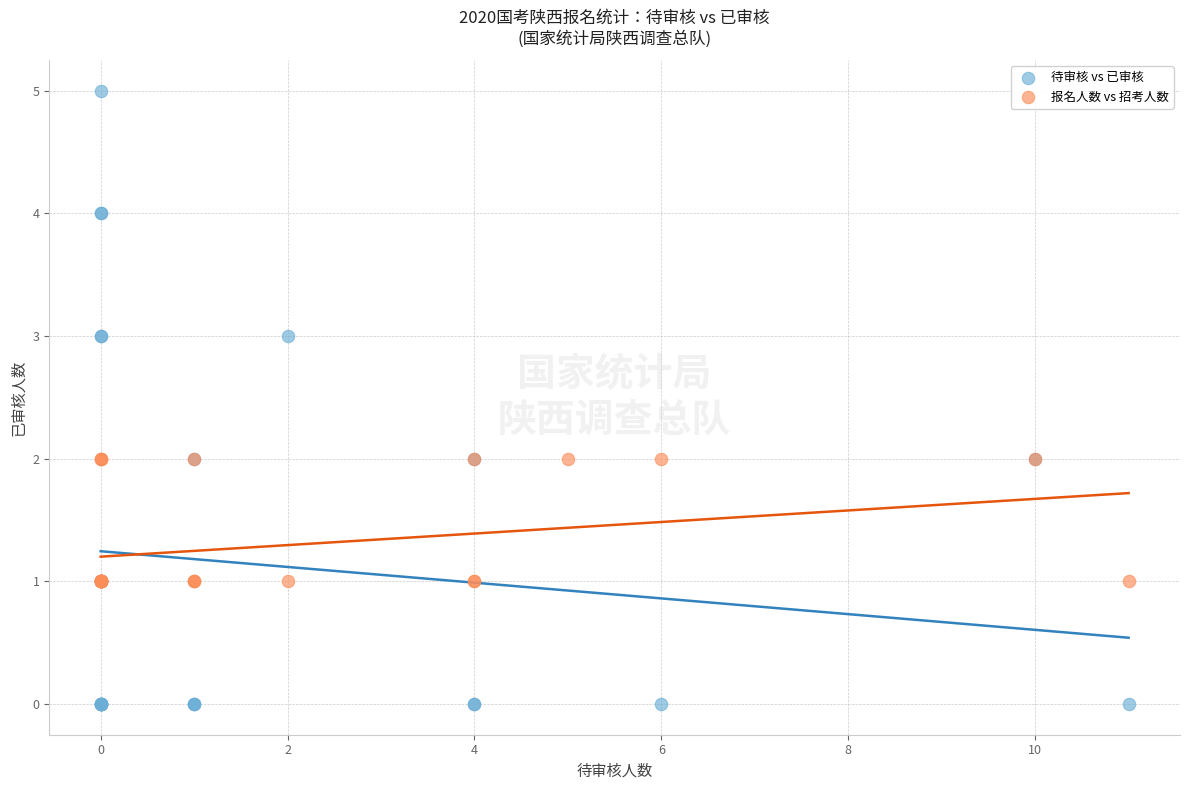

What are all the series names shown in the legend?

待审核 vs 已审核, 报名人数 vs 招考人数